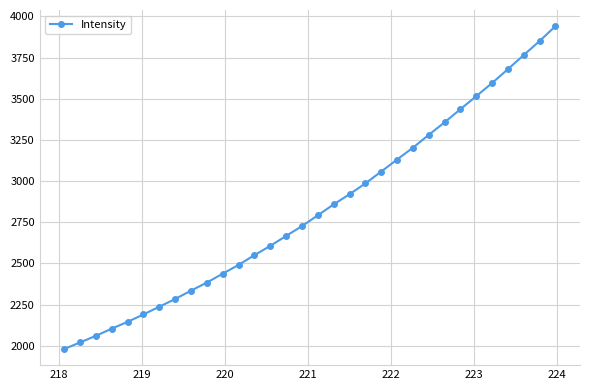

True or false: there are more than 2 points higher than both neighbors.

False